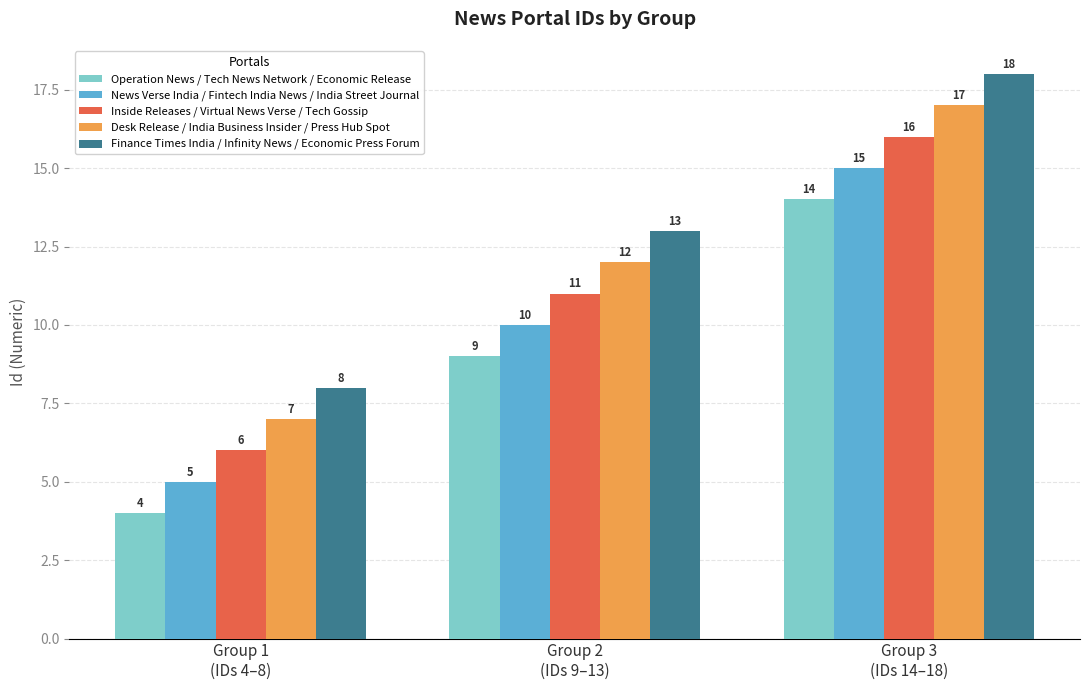

Reading left to right, what are all the values shown in this chart?

Operation News / Tech News Network / Economic Release: 4	9	14
News Verse India / Fintech India News / India Street Journal: 5	10	15
Inside Releases / Virtual News Verse / Tech Gossip: 6	11	16
Desk Release / India Business Insider / Press Hub Spot: 7	12	17
Finance Times India / Infinity News / Economic Press Forum: 8	13	18